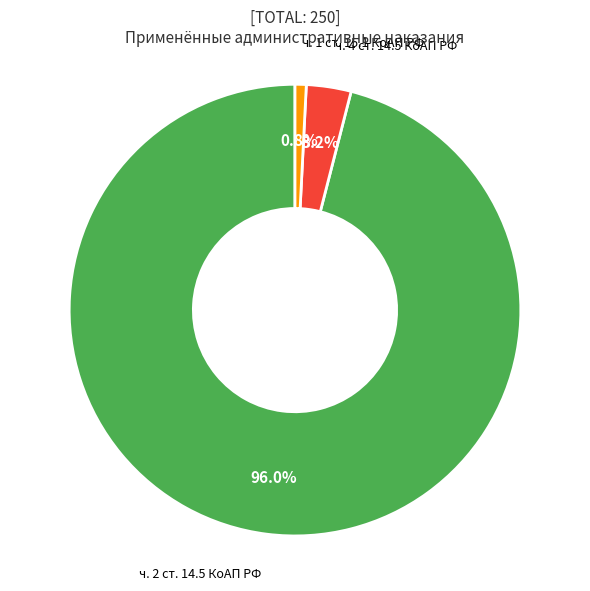

Count the number of slices in the pie.

3